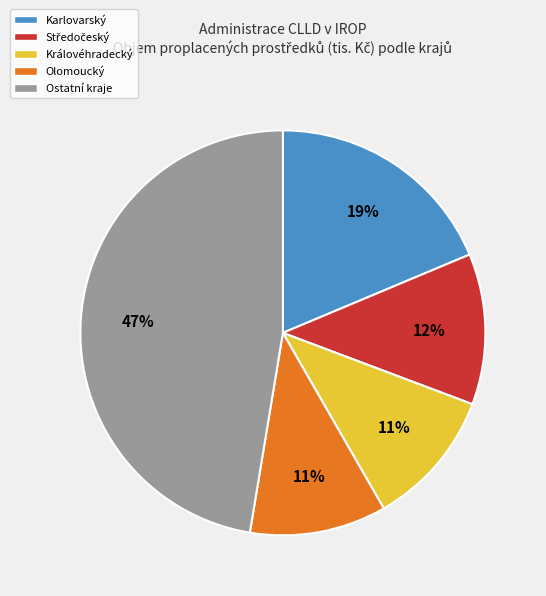

To the nearest percent, what is the average slice percentage?

20%